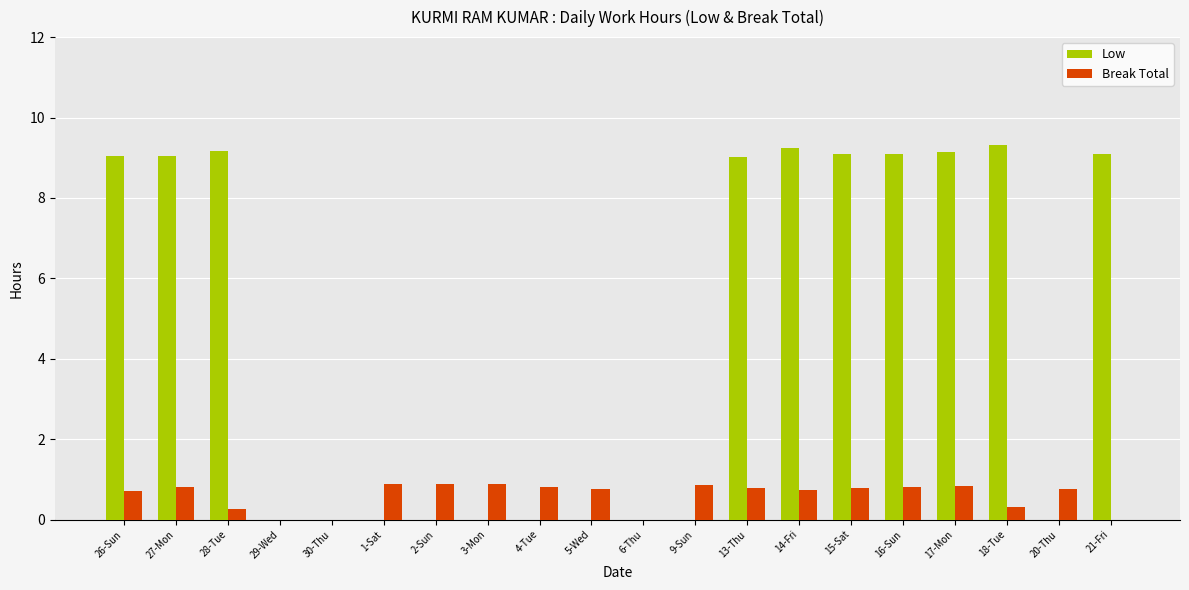

What is the highest value of the Break Total series?

0.9